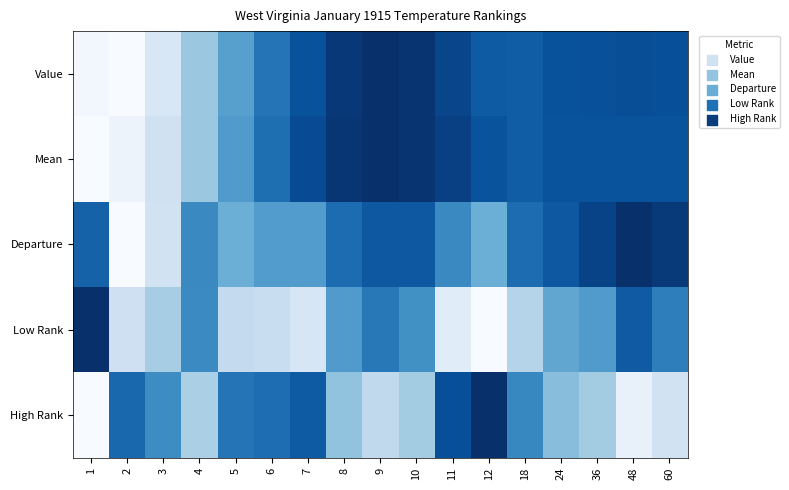

Rank the series by their maximum value, from highest to lowest.

Value, Mean, Departure, Low Rank, High Rank